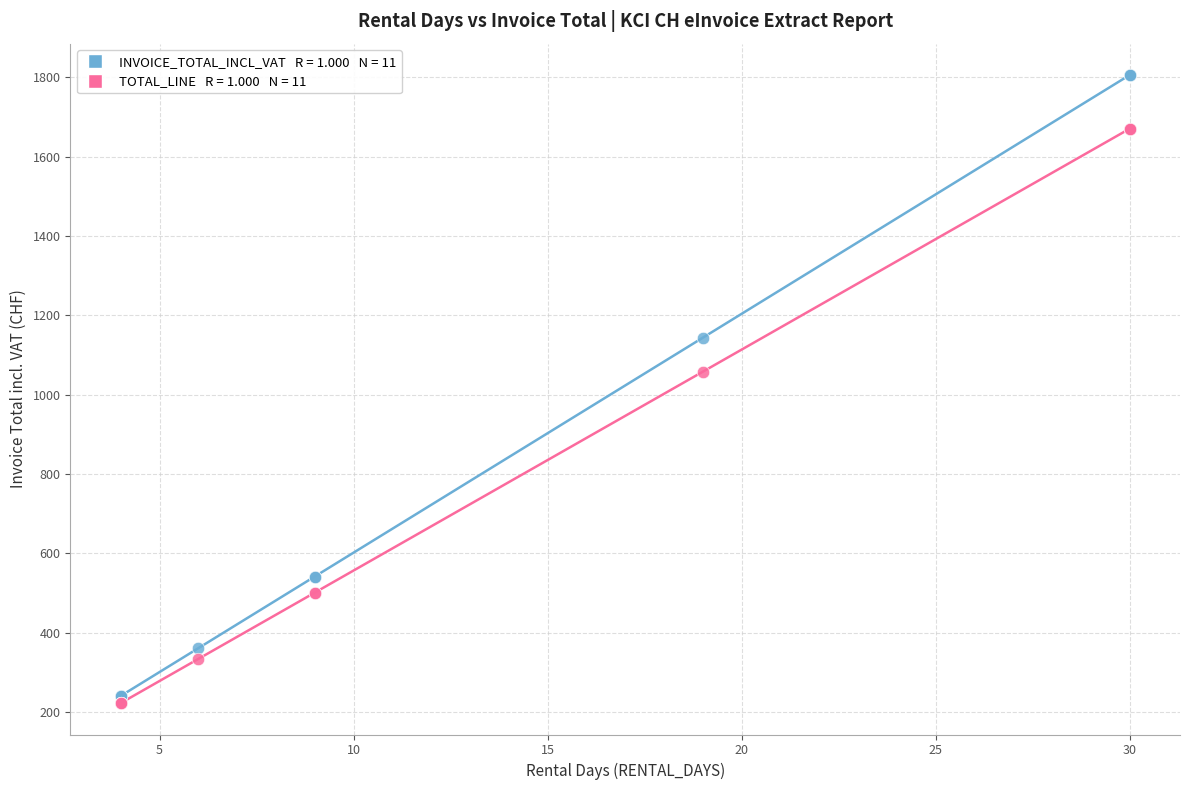

Across all series, what Y value is closest to 1014?

1058.1